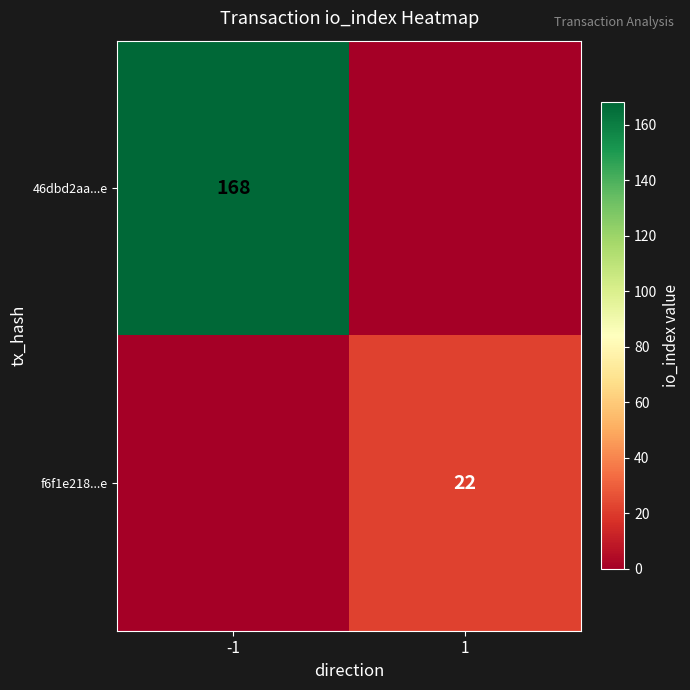

Is it true that f6f1e218...e equals 22 at 1?

True